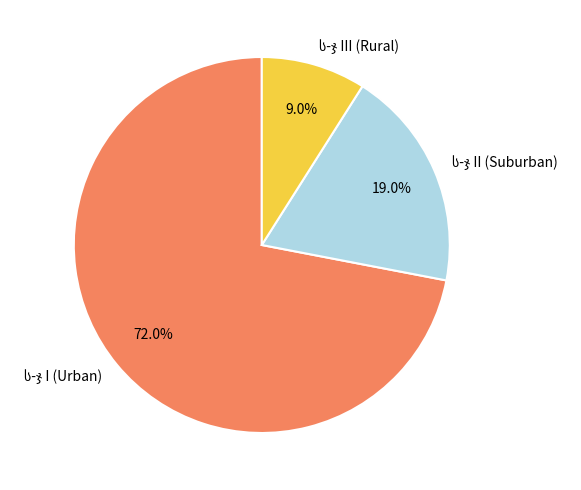

Is there any slice that represents more than half of the pie?

Yes